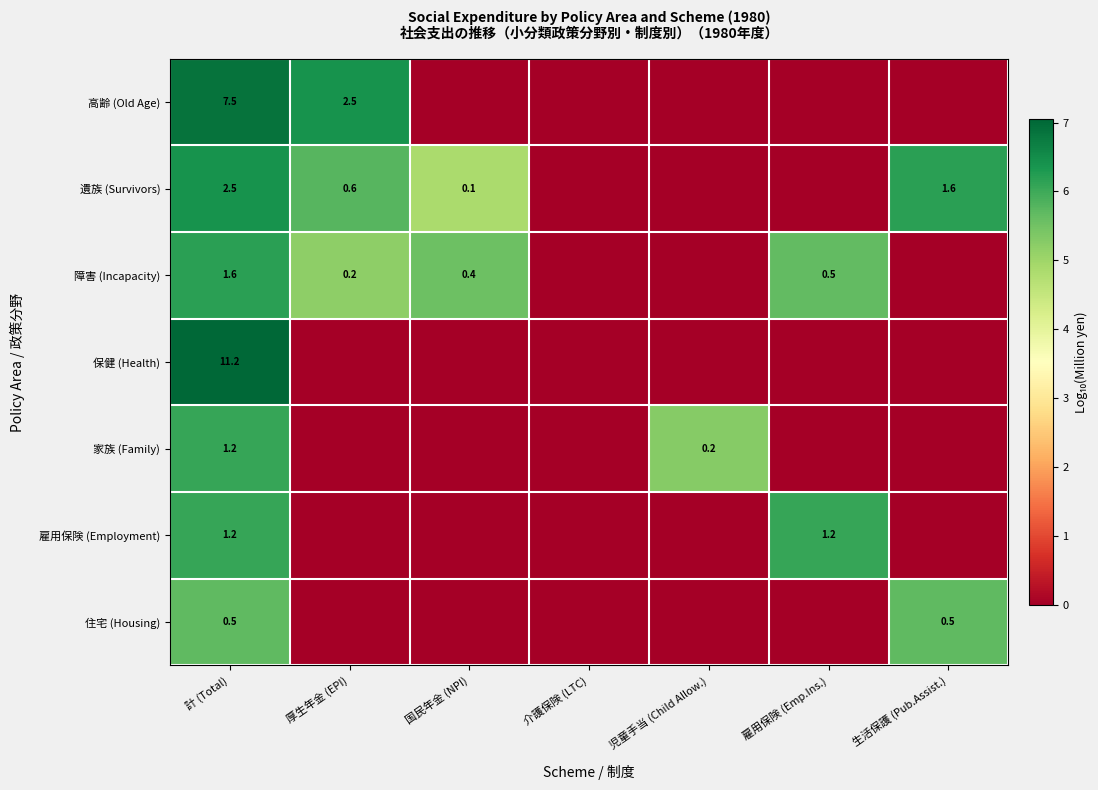

How many distinct data groups are displayed?

7